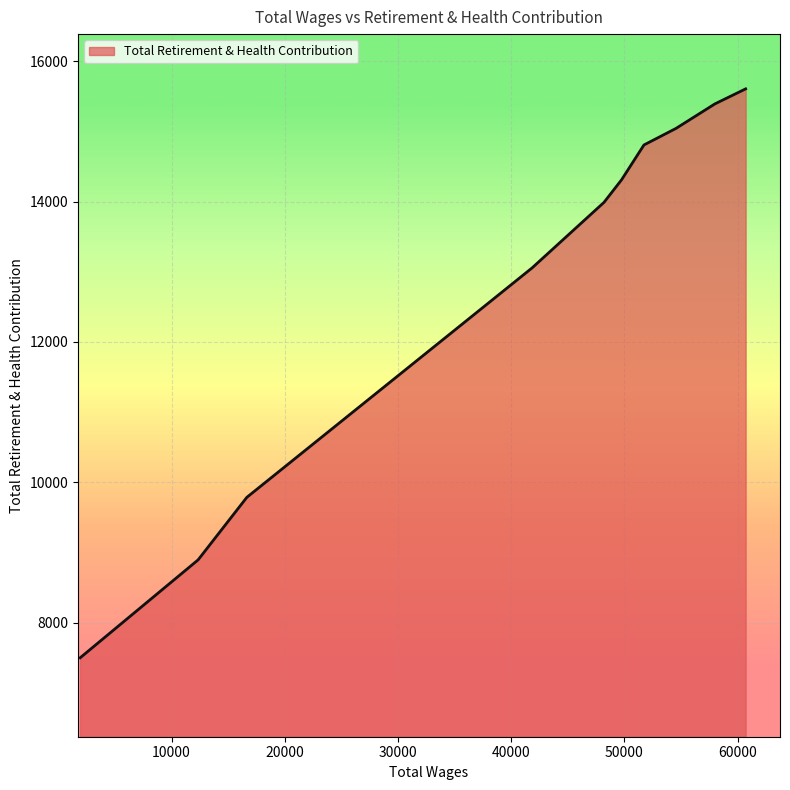

What is the greatest value displayed?

15605